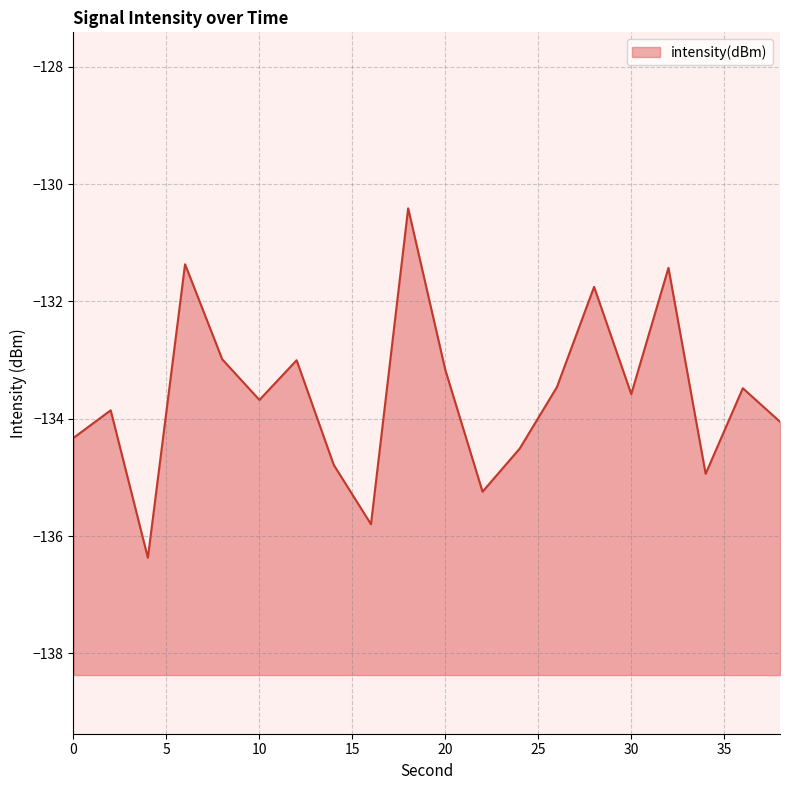

What is the difference between the maximum and minimum values?

6.0